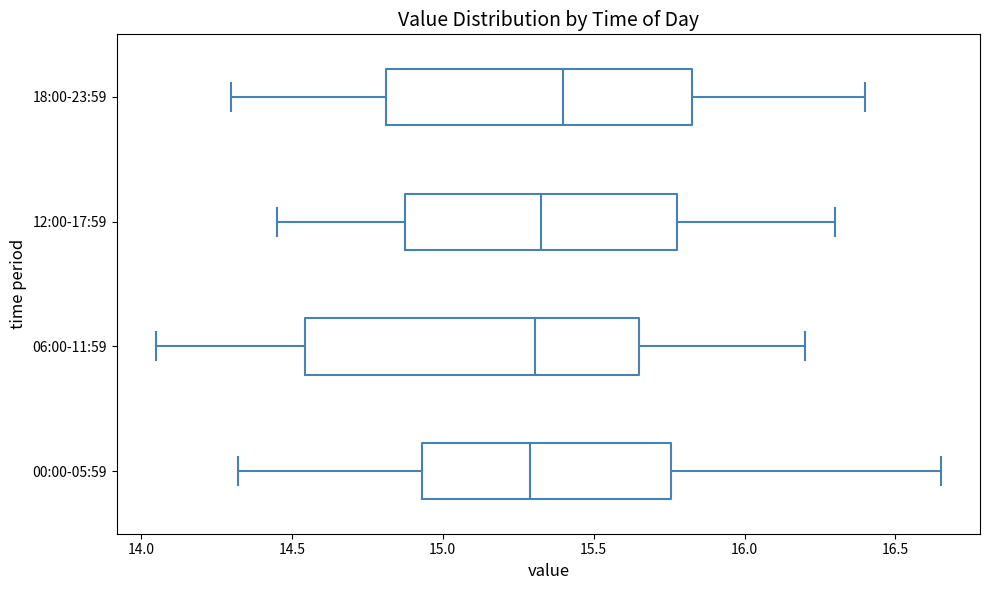

Reading bottom to top, transcribe this box plot: for each box, give where its median line is, the range the box spans, and where its two whiskers end, as read against the x-axis. The values are not printed on the chart, so give them approximately, as read against the axis.

00:00-05:59: median 15.30, box 14.95 to 15.75, whiskers 14.30 to 16.65
06:00-11:59: median 15.30, box 14.55 to 15.65, whiskers 14.05 to 16.20
12:00-17:59: median 15.35, box 14.90 to 15.80, whiskers 14.45 to 16.30
18:00-23:59: median 15.40, box 14.80 to 15.85, whiskers 14.30 to 16.40